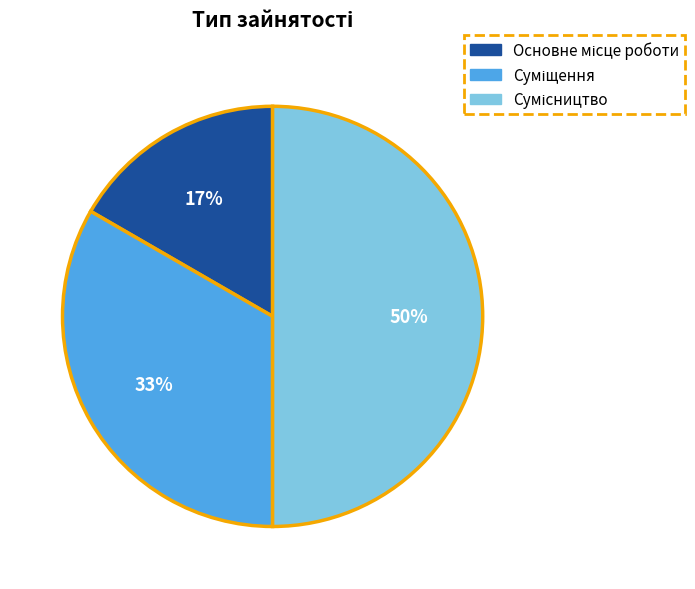

To the nearest percent, what is the difference between the largest and smallest slice percentages?

33%